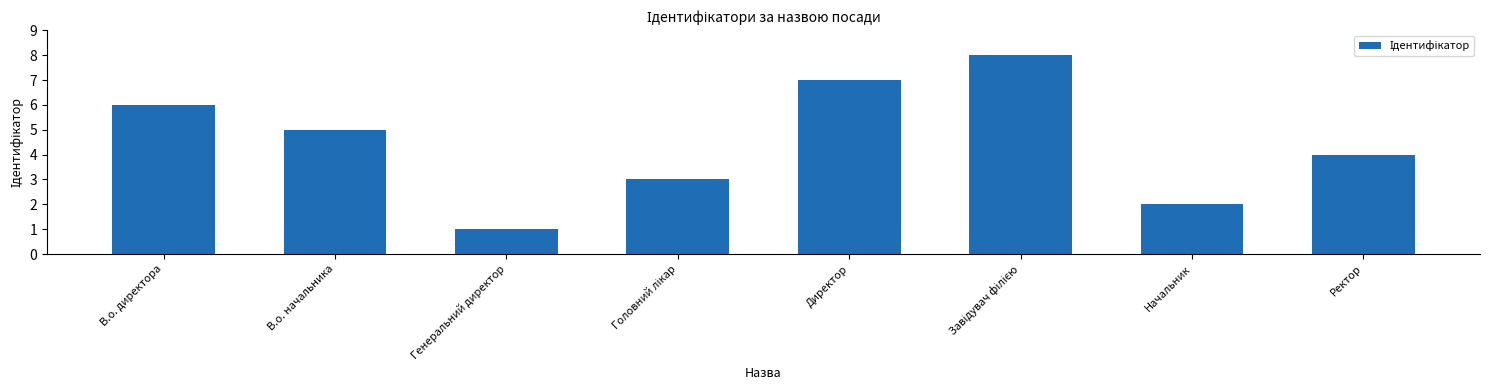

What is the difference between the second highest and minimum values?

6